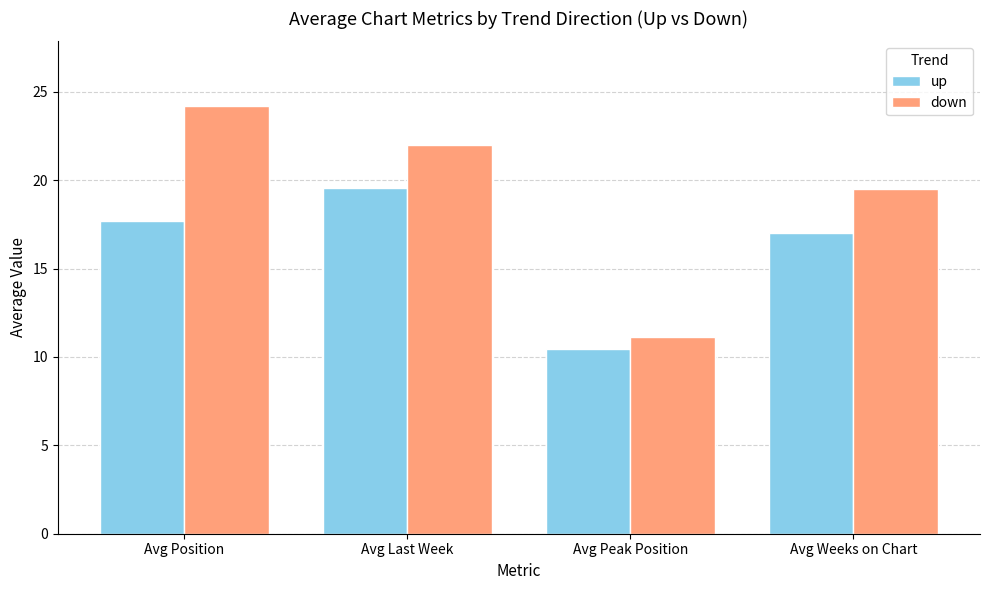

What is the label of the 2nd bar from the right?

Avg Peak Position